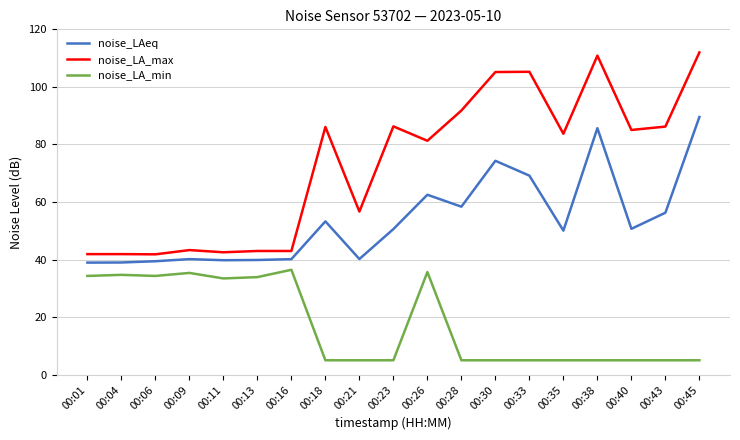

True or false: noise_LAeq and noise_LA_min intersect in this chart.

False